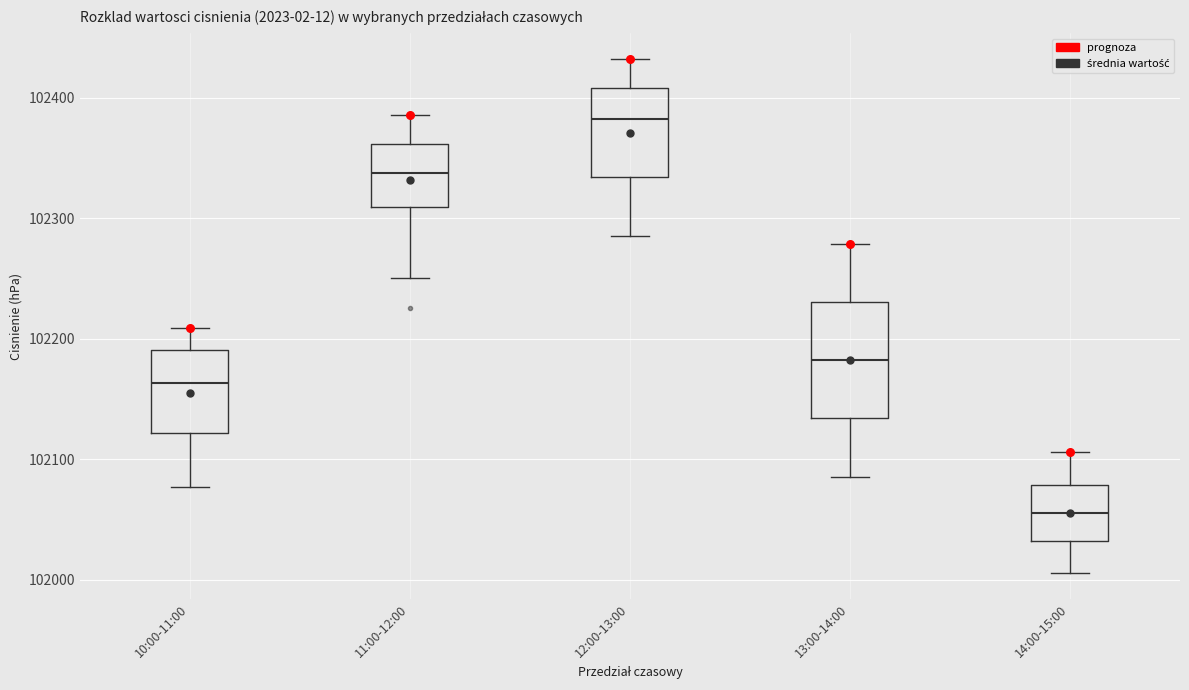

Reading left to right, transcribe this box plot: for each box, give where its median line is, the range the box spans, and where its two whiskers end, as read against the y-axis. The values are not printed on the chart, so give them approximately, as read against the axis.

10:00-11:00: median 102160, box 102120 to 102190, whiskers 102080 to 102210
11:00-12:00: median 102340, box 102310 to 102360, whiskers 102250 to 102390
12:00-13:00: median 102380, box 102330 to 102410, whiskers 102290 to 102430
13:00-14:00: median 102180, box 102130 to 102230, whiskers 102090 to 102280
14:00-15:00: median 102060, box 102030 to 102080, whiskers 102010 to 102110